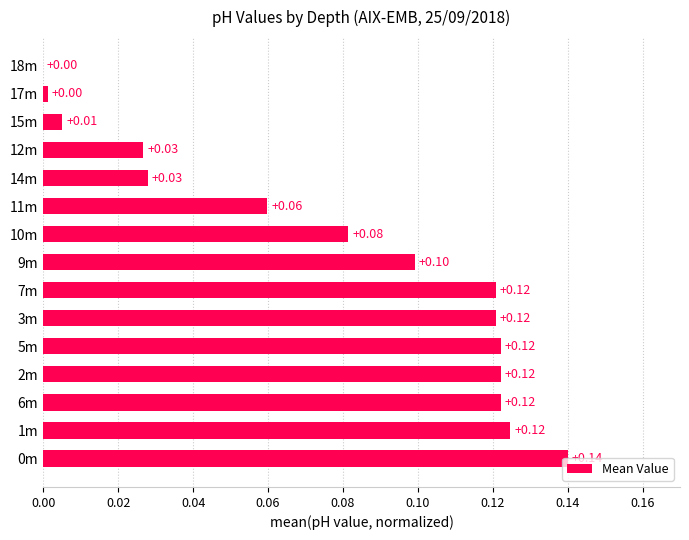

Are the bars horizontal?

Yes